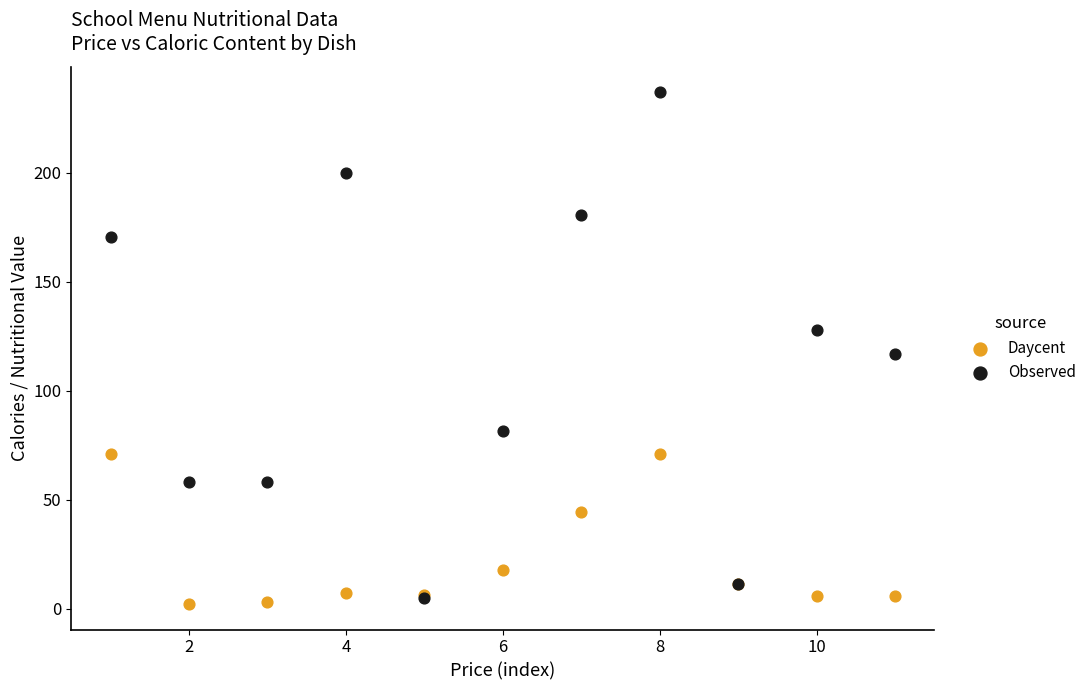

In the Daycent series, what Y value is closest to 36?

44.2